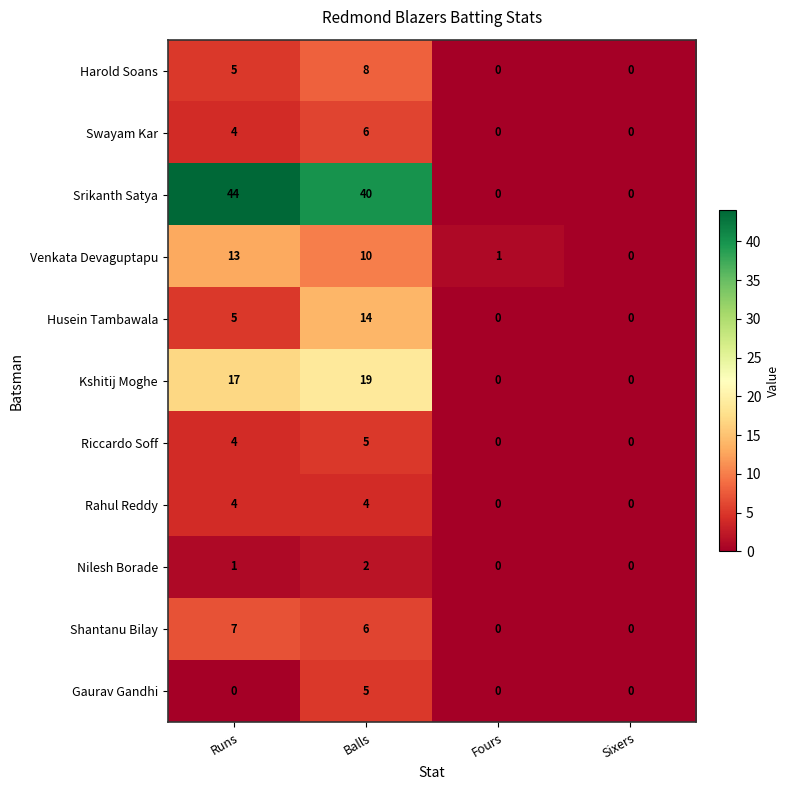

What is the highest value of the Srikanth Satya series?

44